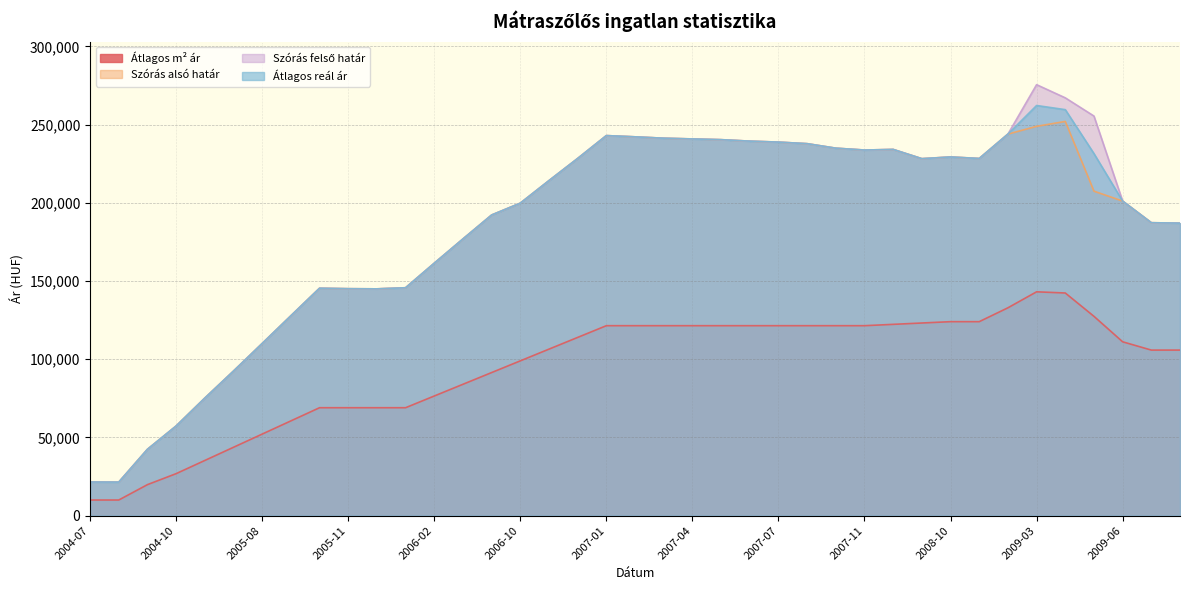

What is the label of the 16th point from the left?

2006-10